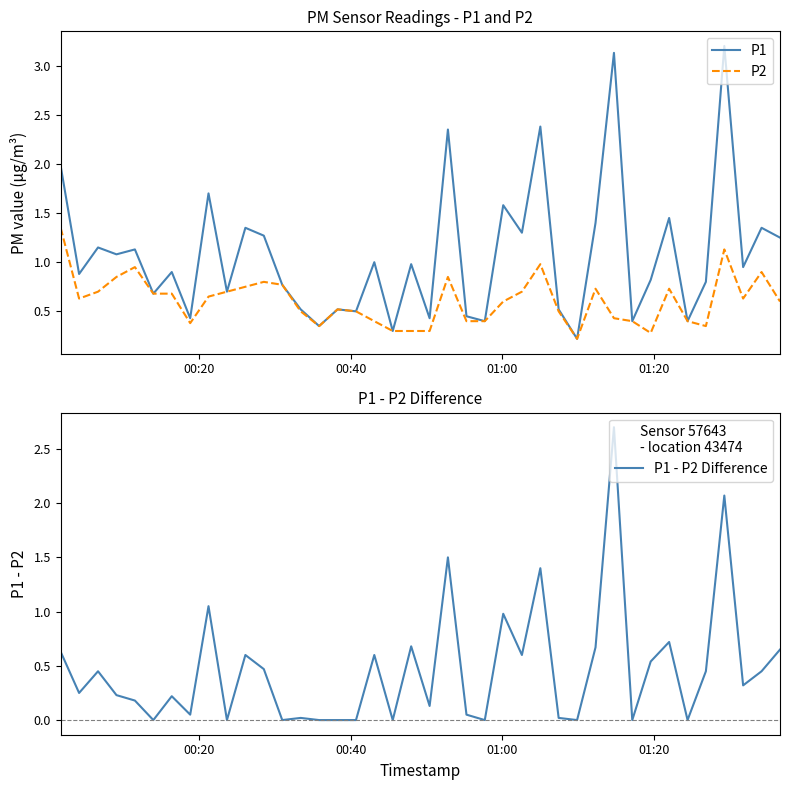

What is the average value of the P1 - P2 Difference series?

0.5